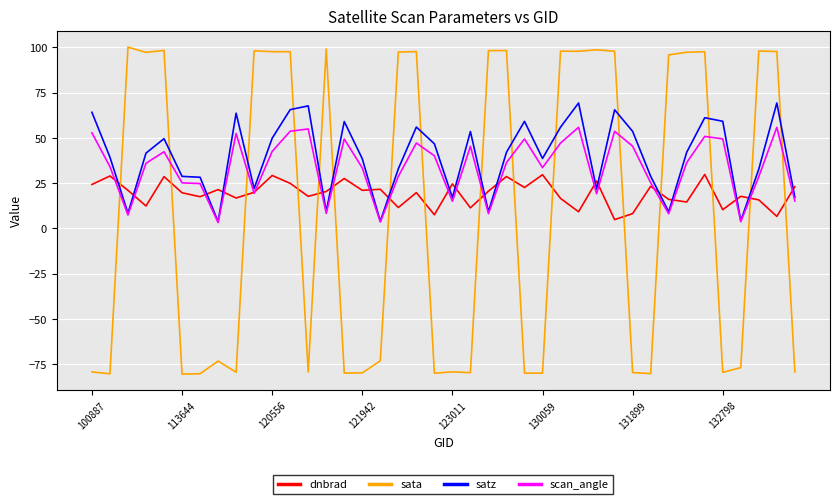

List the series in order of their peak value, highest first.

sata, satz, scan_angle, dnbrad